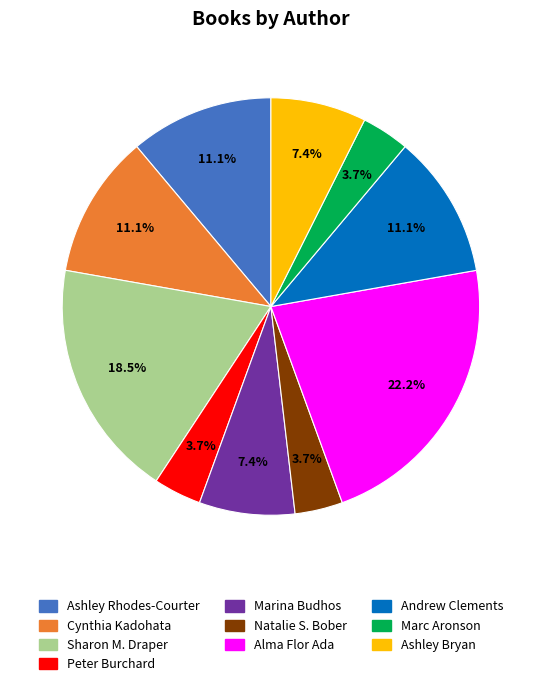

Is there a majority slice in this chart?

No